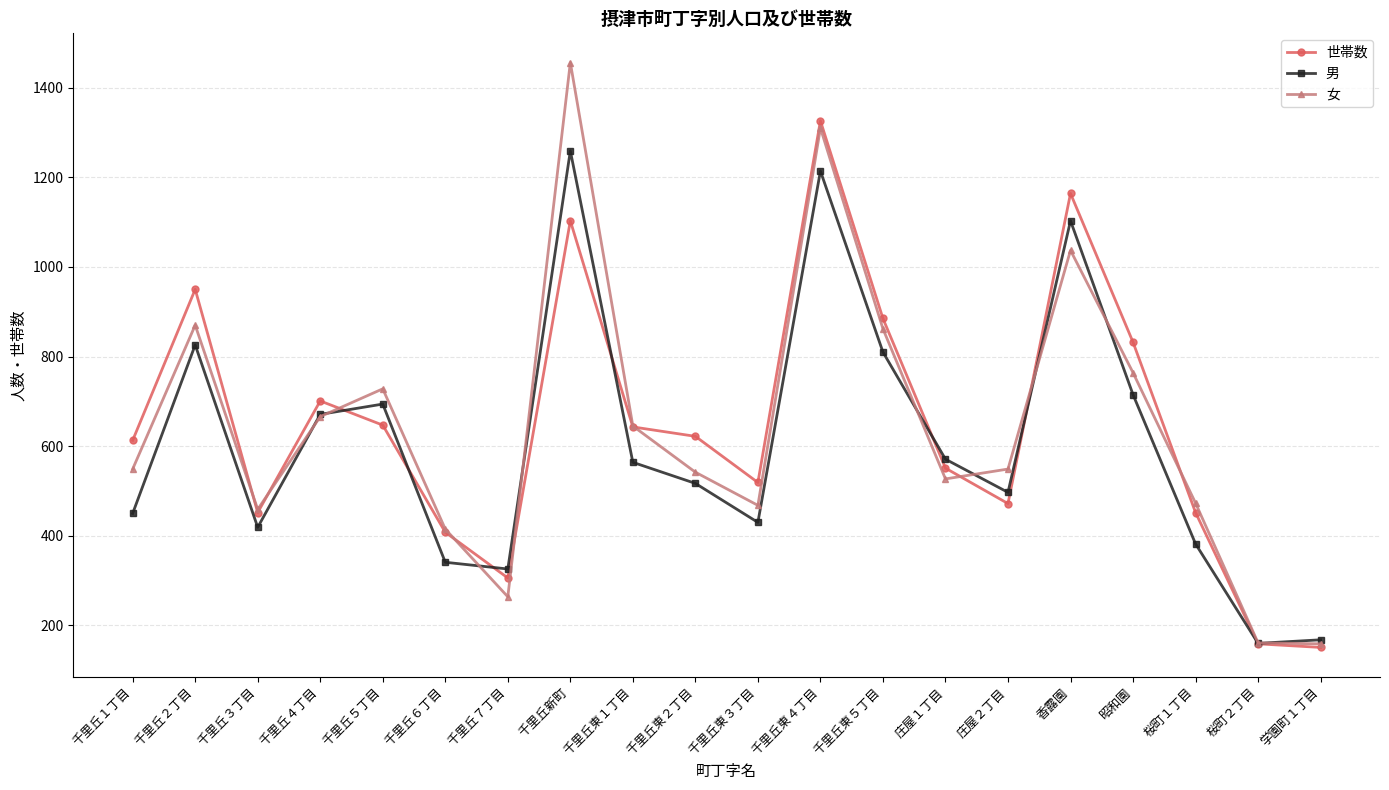

What is the average value of the 男 series?

606